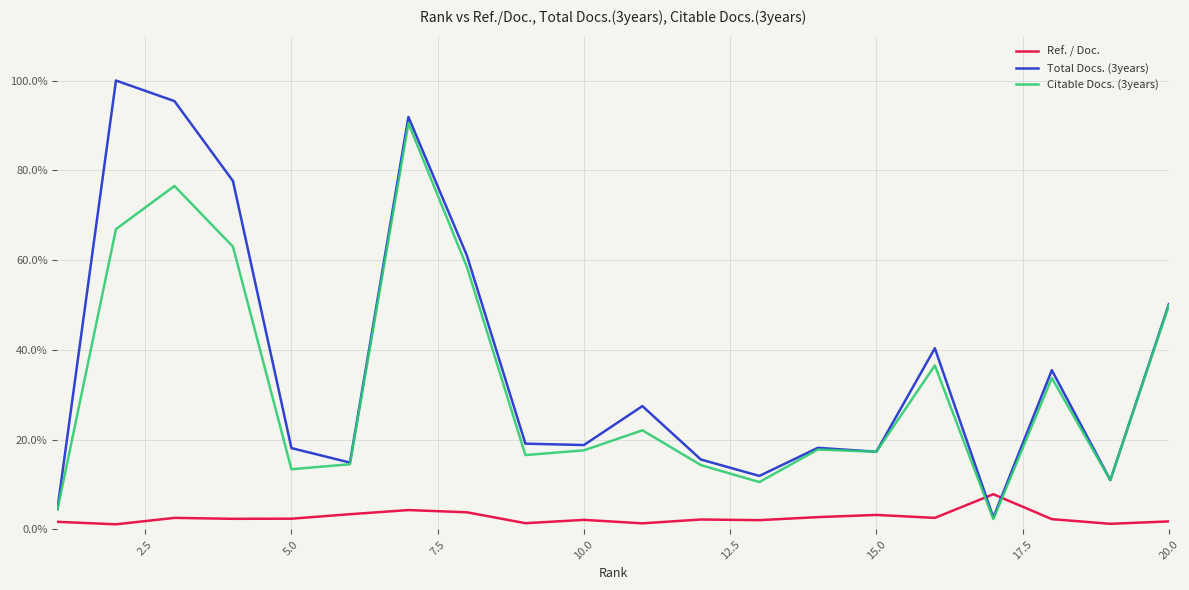

What is the minimum value for Citable Docs. (3years)?

2.3